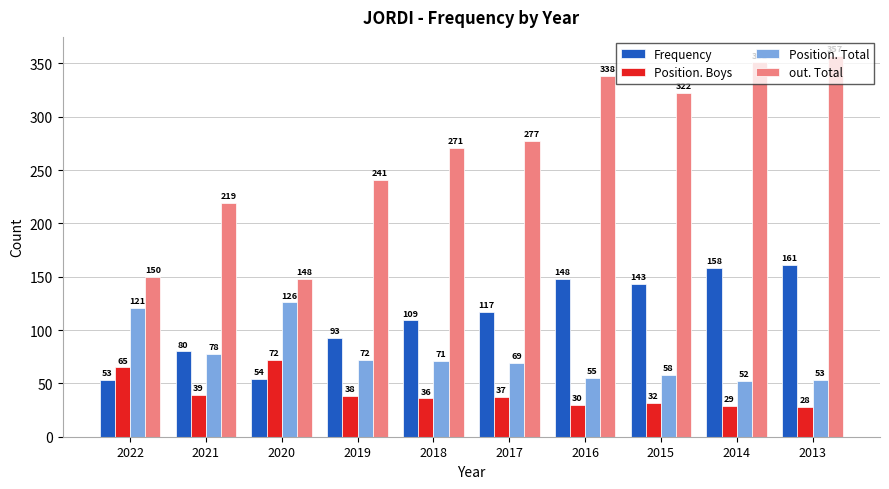

Count the number of data series in this chart.

4